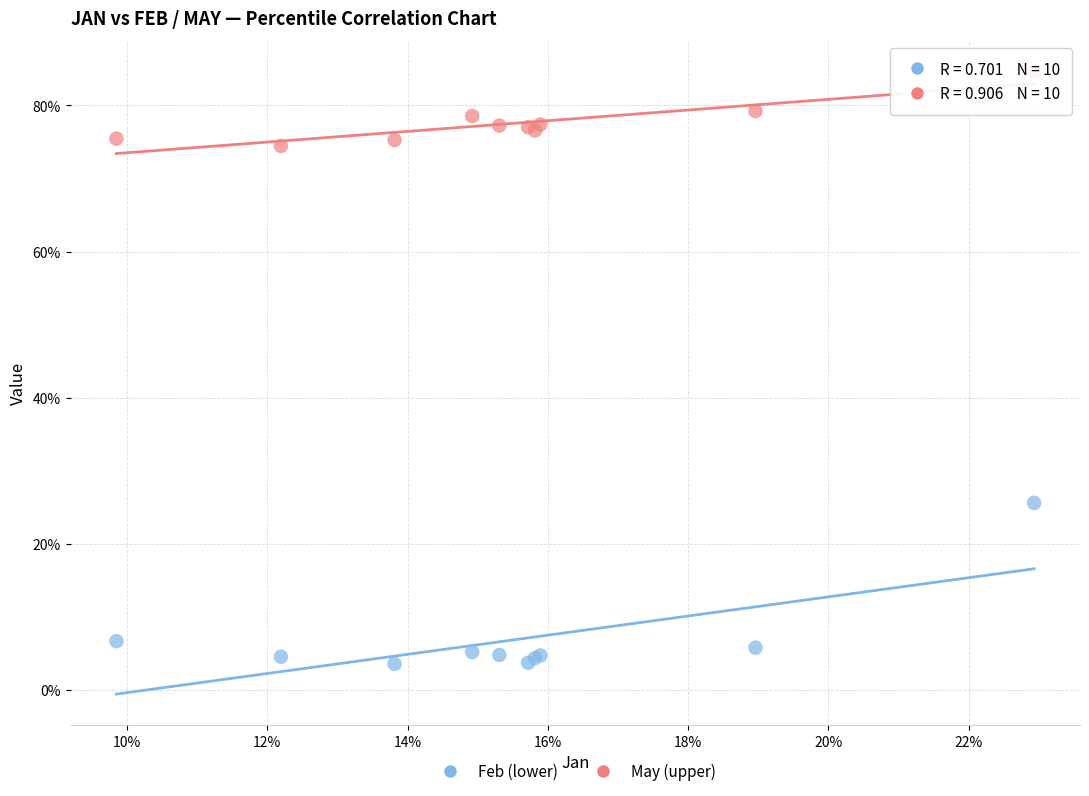

Which series reaches the minimum Y coordinate?

Feb (lower)